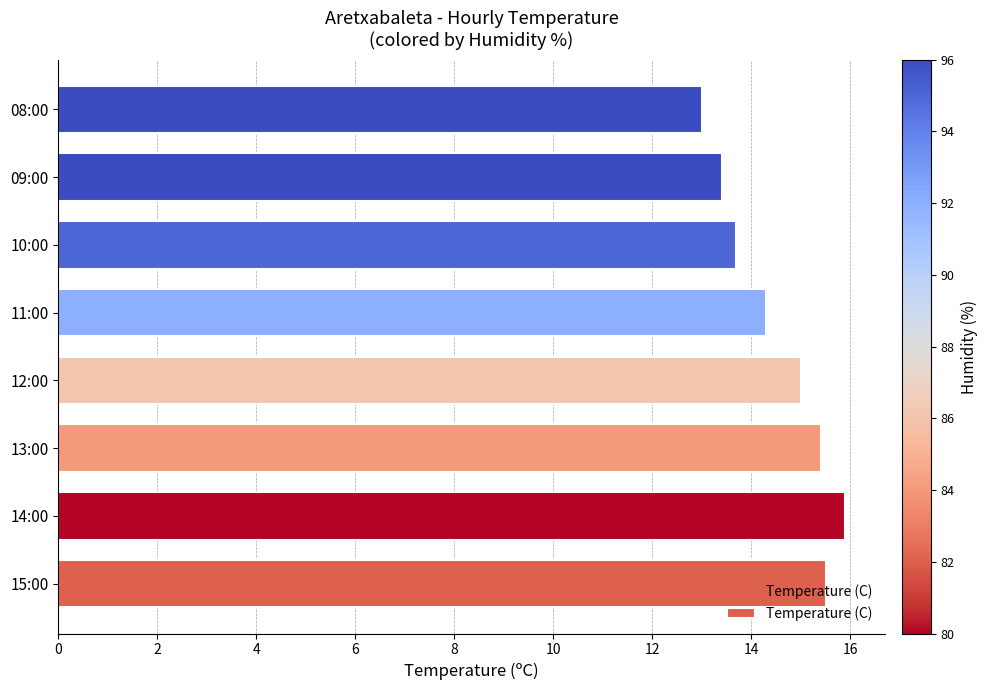

Which has a higher value, 11:00 or 09:00?

11:00